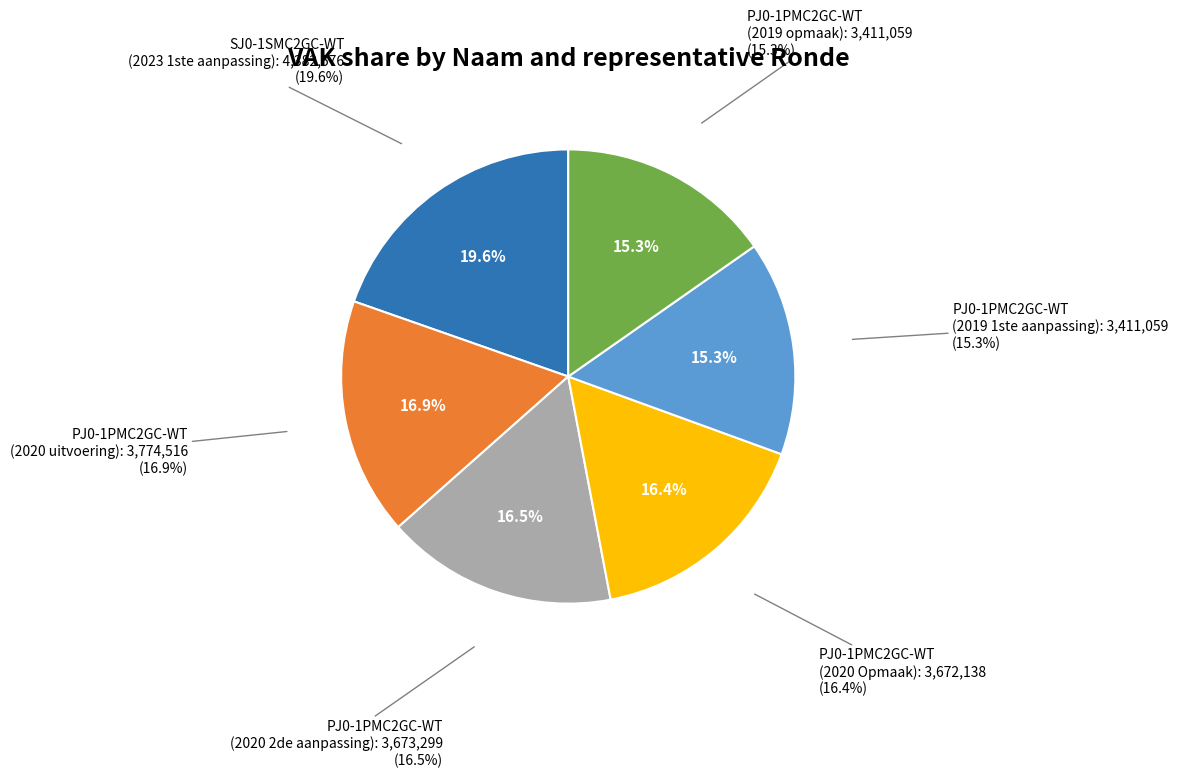

Approximately how many times larger is the value at PJ0-1PMC2GC-WT (2019 1ste aanpassing) compared to PJ0-1PMC2GC-WT (2019 opmaak)?

1.0